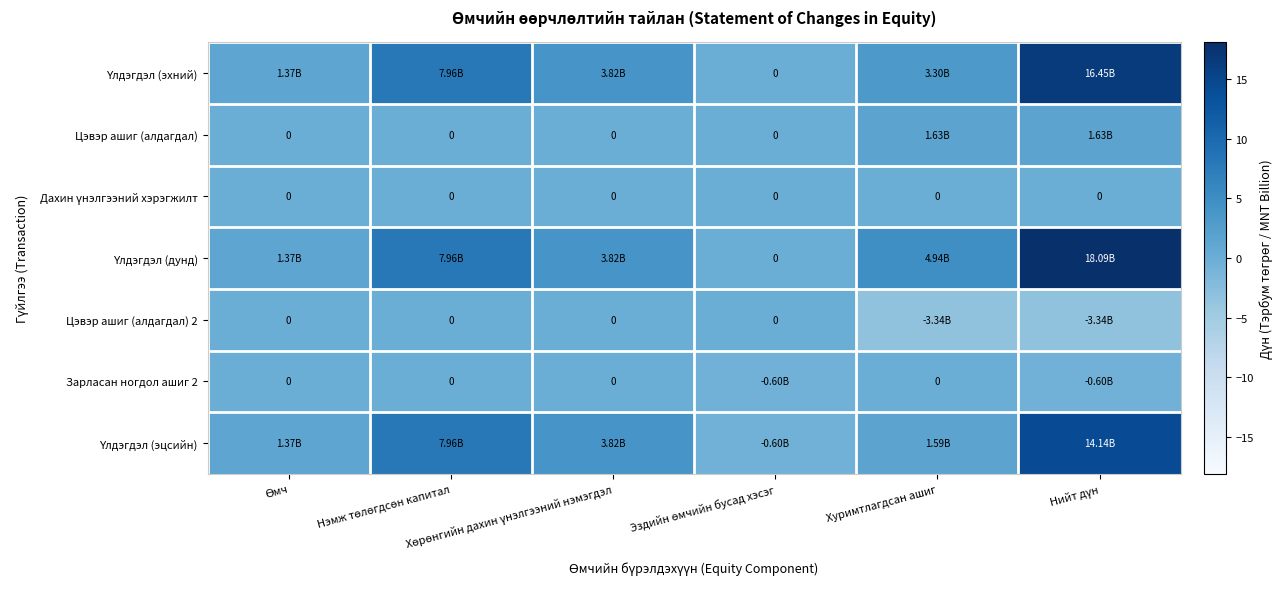

Where is Цэвэр ашиг (алдагдал) 2 nearest to the value -1?

Өмч